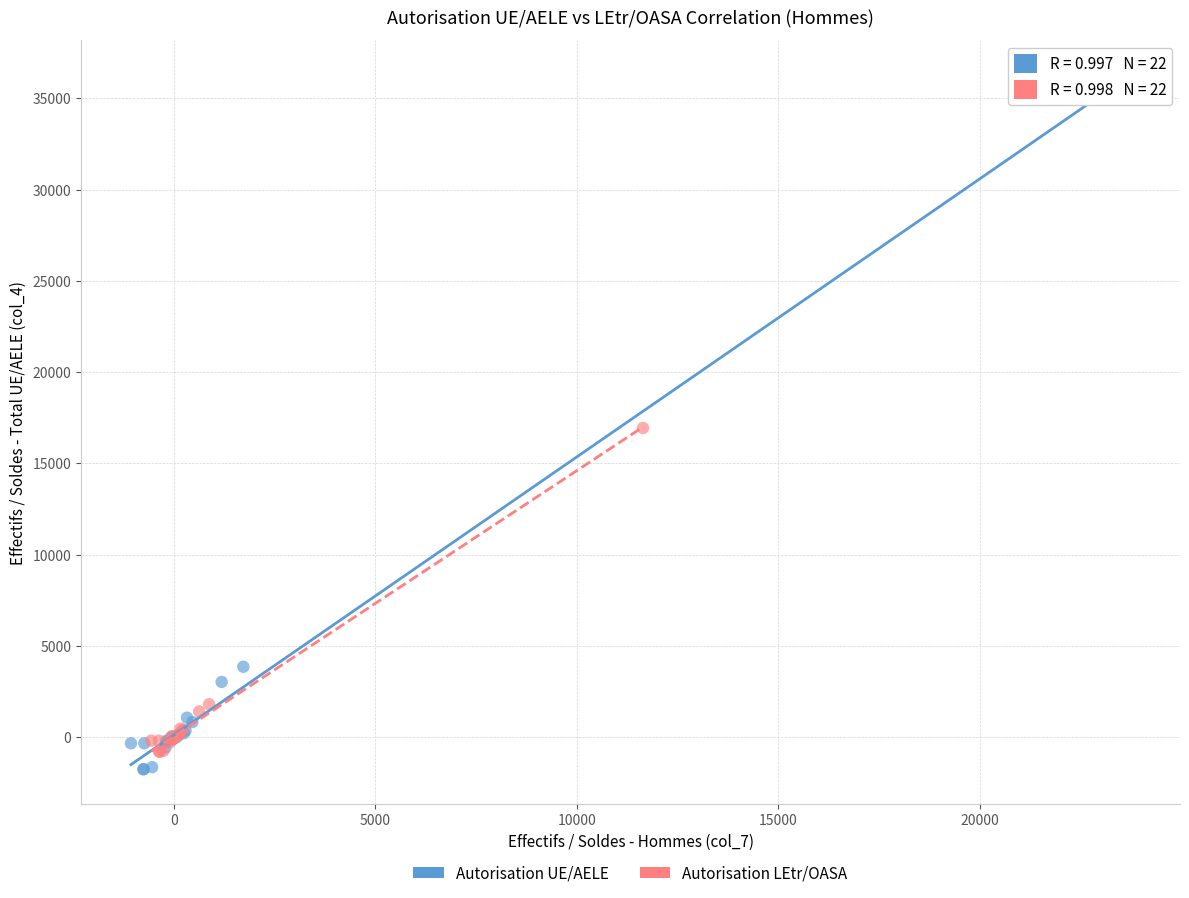

What are all the series names shown in the legend?

Autorisation UE/AELE, Autorisation LEtr/OASA